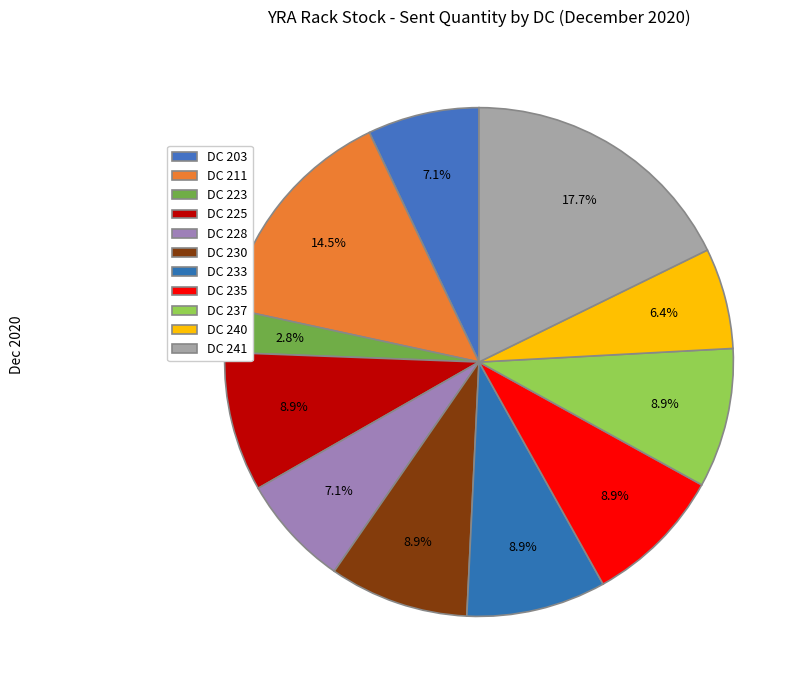

What is the change in value from DC 223 to DC 241?

+843